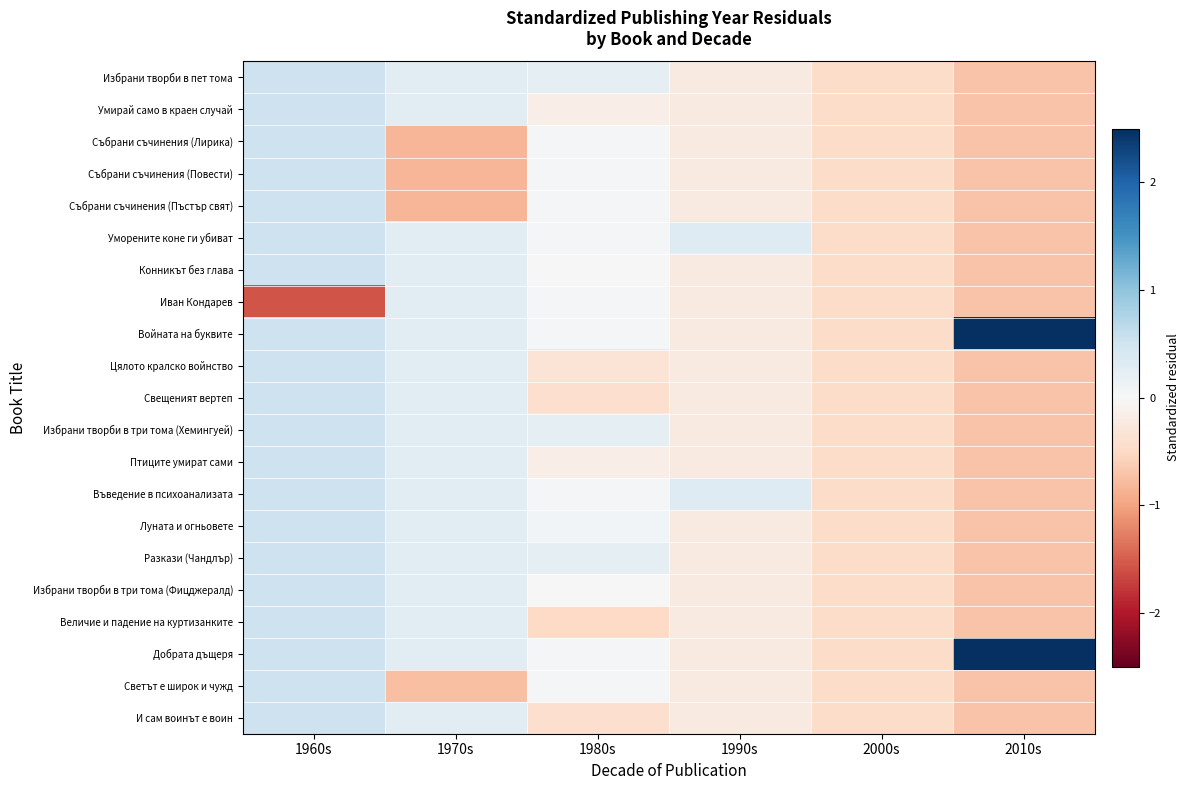

At how many categories does at least one series exceed 1?

1